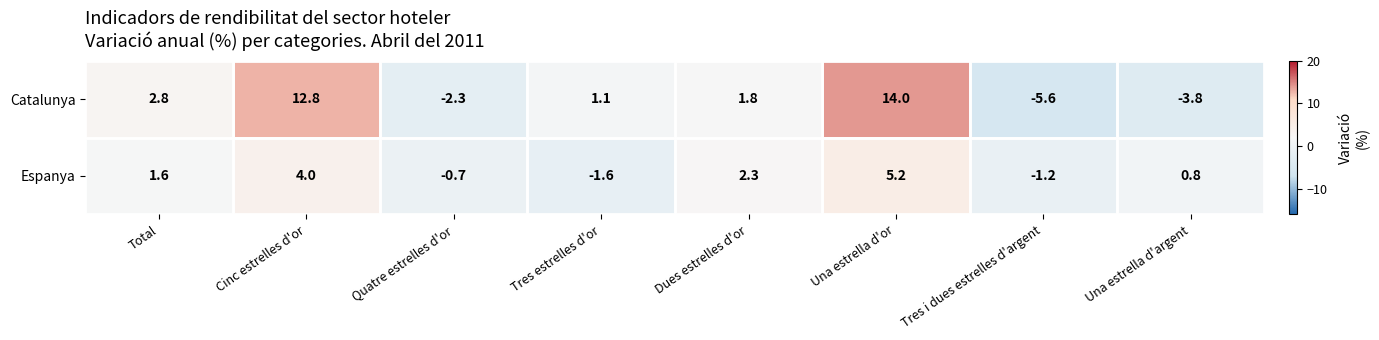

How many categories are shown in the chart?

8